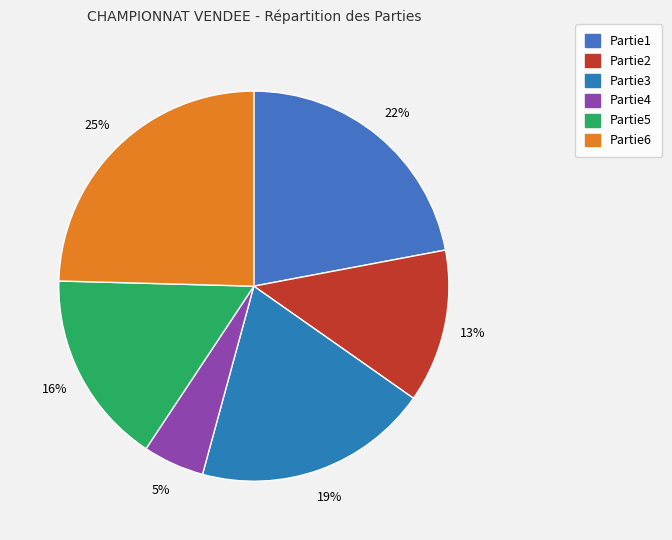

Which category has the biggest portion of the pie?

Partie6